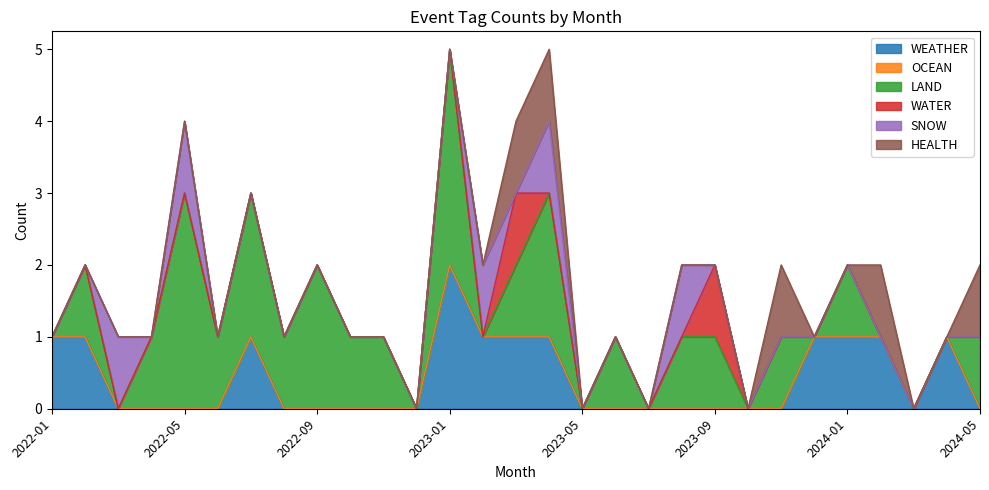

Reading left to right, what are all the values shown in this chart?

WEATHER: 1	1	0	0	0	0	1	0	0	0	0	0	2	1	1	1	0	0	0	0	0	0	0	1	1	1	0	1	0
OCEAN: 0	0	0	0	0	0	0	0	0	0	0	0	0	0	0	0	0	0	0	0	0	0	0	0	0	0	0	0	0
LAND: 0	1	0	1	3	1	2	1	2	1	1	0	3	0	1	2	0	1	0	1	1	0	1	0	1	0	0	0	1
WATER: 0	0	0	0	0	0	0	0	0	0	0	0	0	0	1	0	0	0	0	0	1	0	0	0	0	0	0	0	0
SNOW: 0	0	1	0	1	0	0	0	0	0	0	0	0	1	0	1	0	0	0	1	0	0	0	0	0	0	0	0	0
HEALTH: 0	0	0	0	0	0	0	0	0	0	0	0	0	0	1	1	0	0	0	0	0	0	1	0	0	1	0	0	1